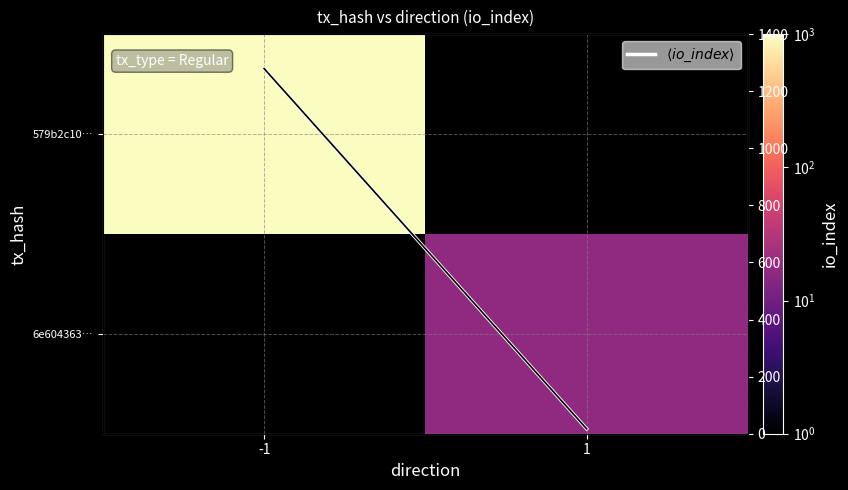

The 6e604363… series shows 17.0 at 1. True or false?

True